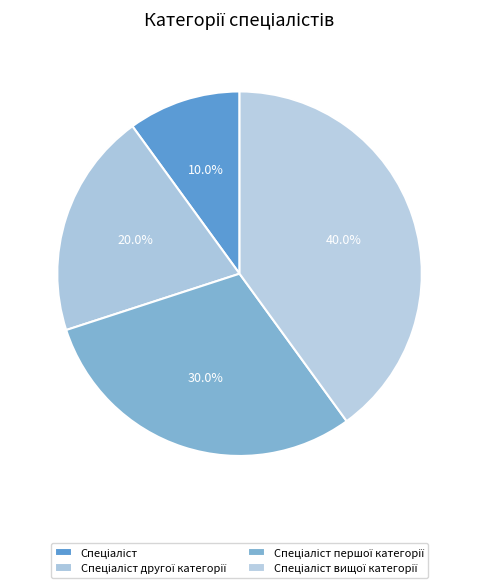

Is there a majority slice in this chart?

No